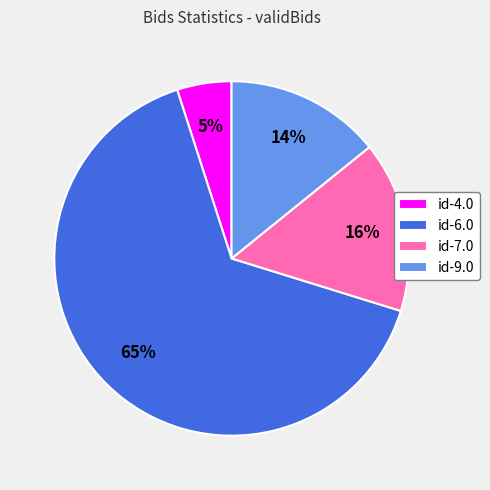

To the nearest percent, what is the difference between the id-4.0 and id-9.0 slice percentages?

9%